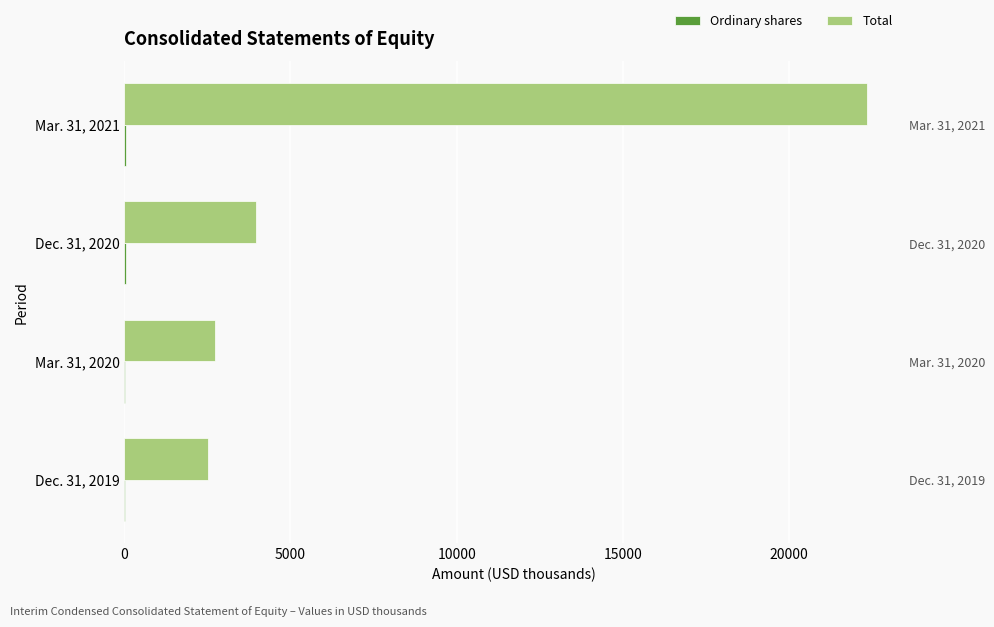

True or false: Ordinary shares has a value of 29 at Mar. 31, 2020.

True